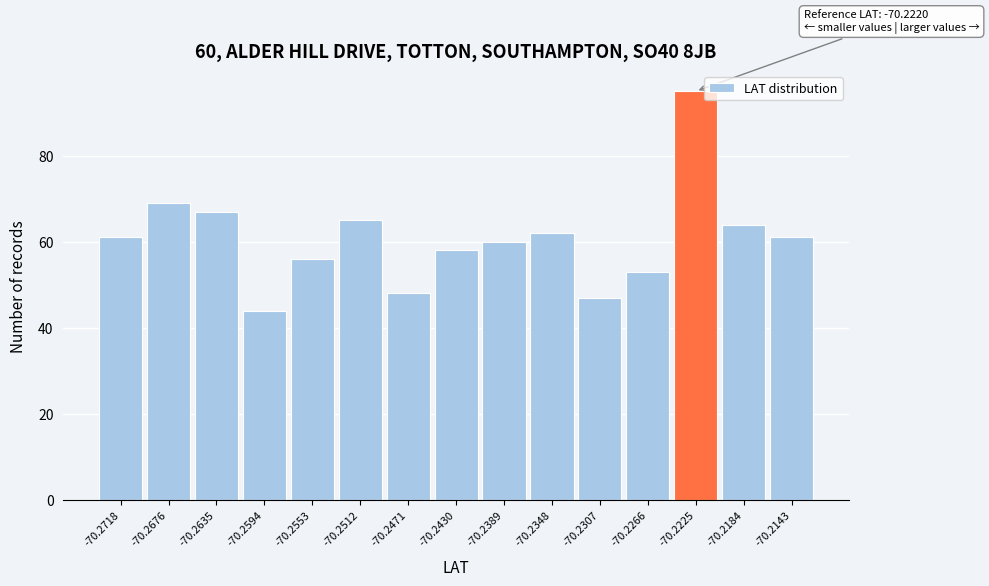

Reading left to right, what are all the values shown in this chart?

-70.2718=61	-70.2676=69	-70.2635=67	-70.2594=44	-70.2553=56	-70.2512=65	-70.2471=48	-70.2430=58	-70.2389=60	-70.2348=62	-70.2307=47	-70.2266=53	-70.2225=95	-70.2184=64	-70.2143=61